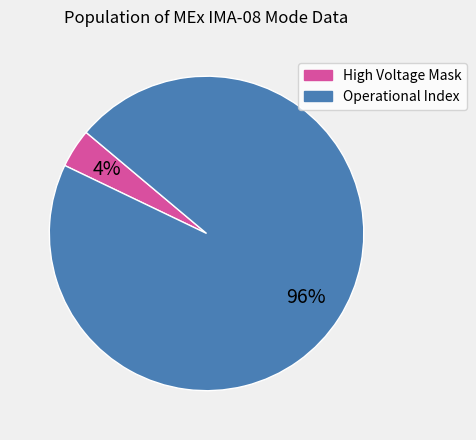

Is there a majority slice in this chart?

Yes